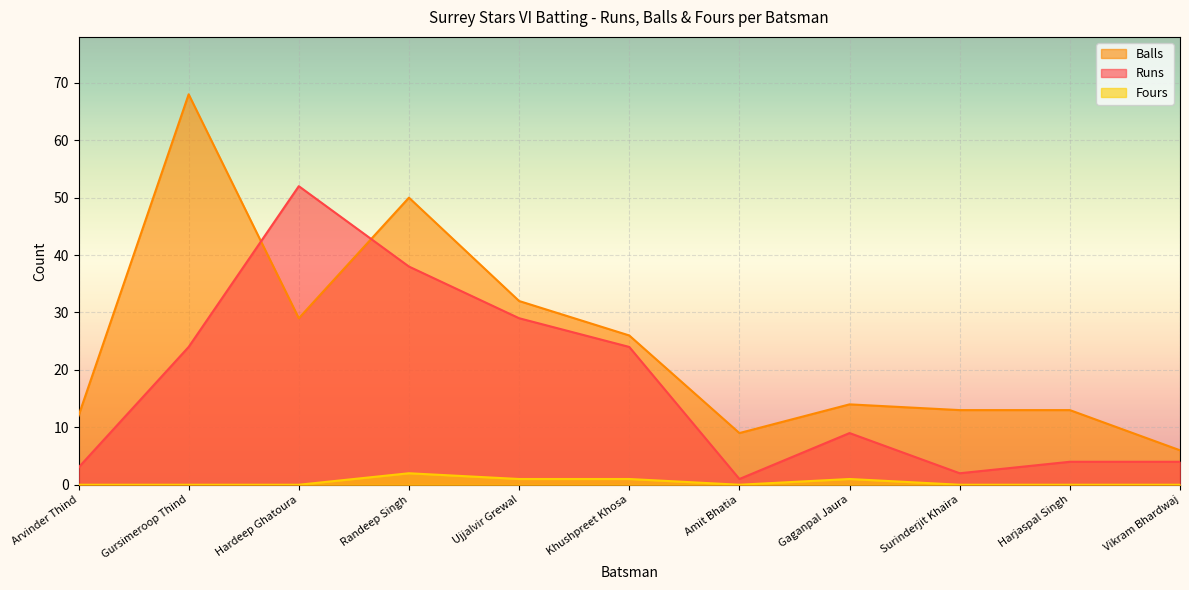

Does the chart display data point markers on the line(s)?

No